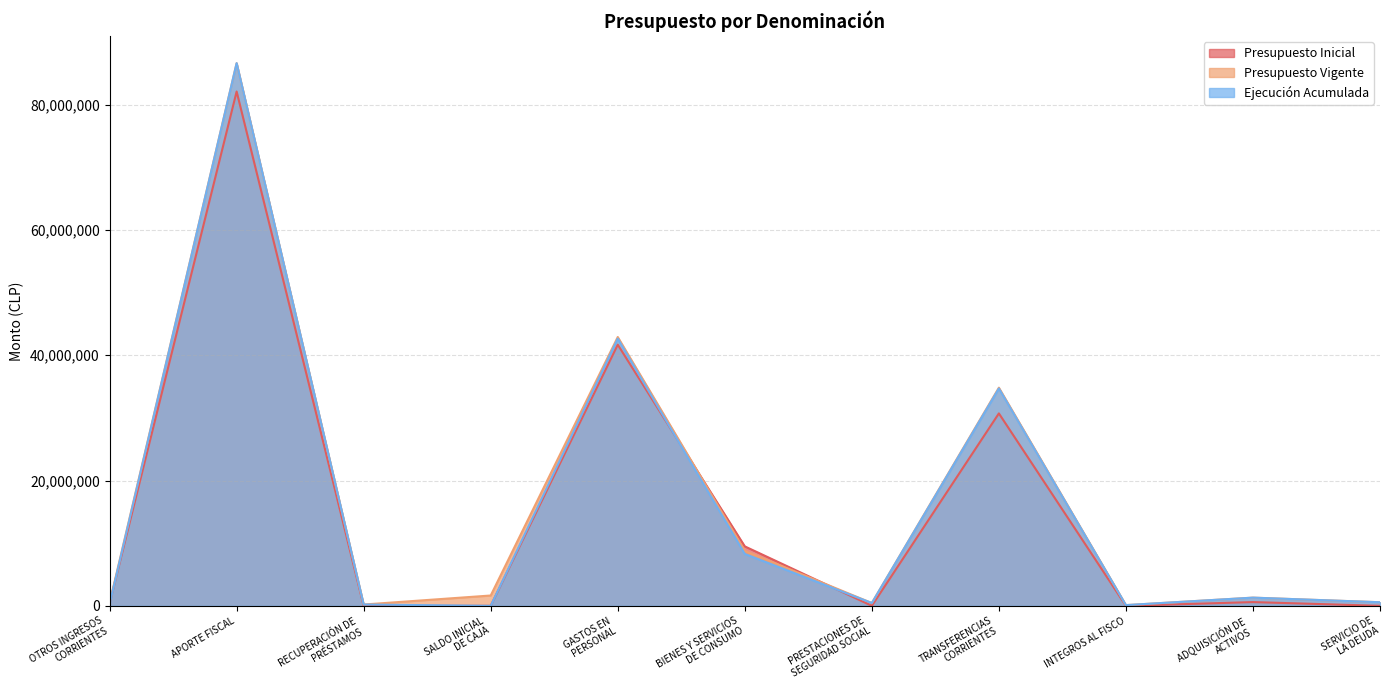

Is it true that Presupuesto Vigente equals 34820791 at TRANSFERENCIAS
CORRIENTES?

True